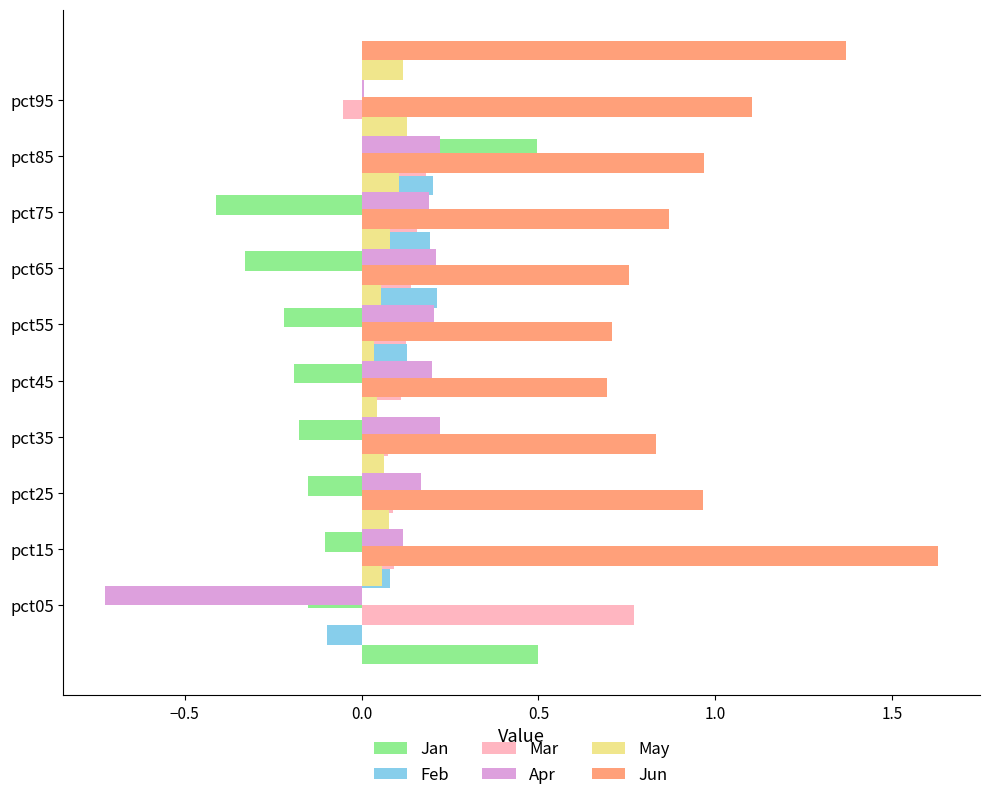

The value of Jun at pct85 is 1.6. True or false?

False